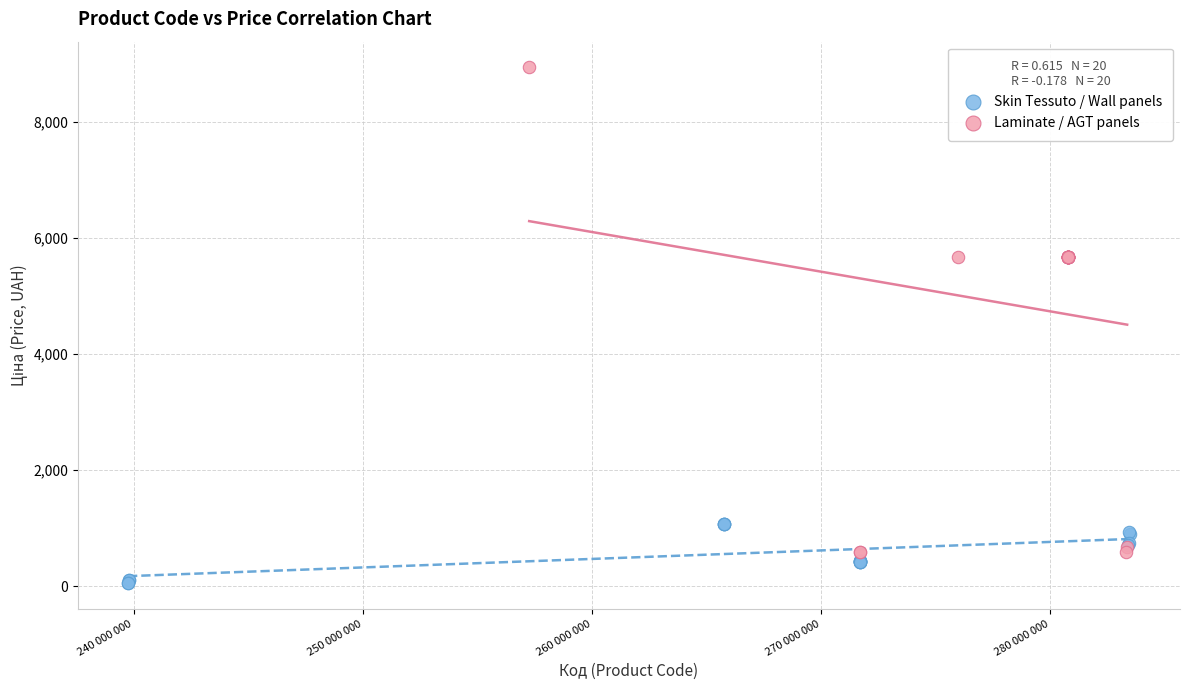

Which series reaches the minimum Y coordinate?

Skin Tessuto / Wall panels